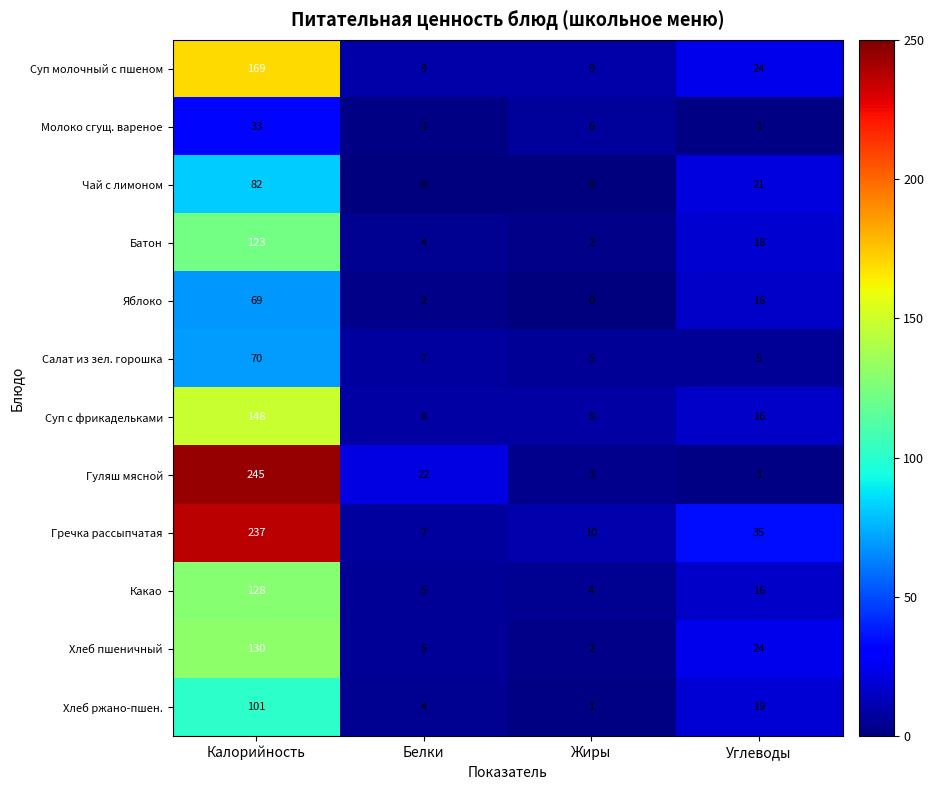

Between Жиры and Углеводы, which series saw the biggest shift?

Гречка рассыпчатая